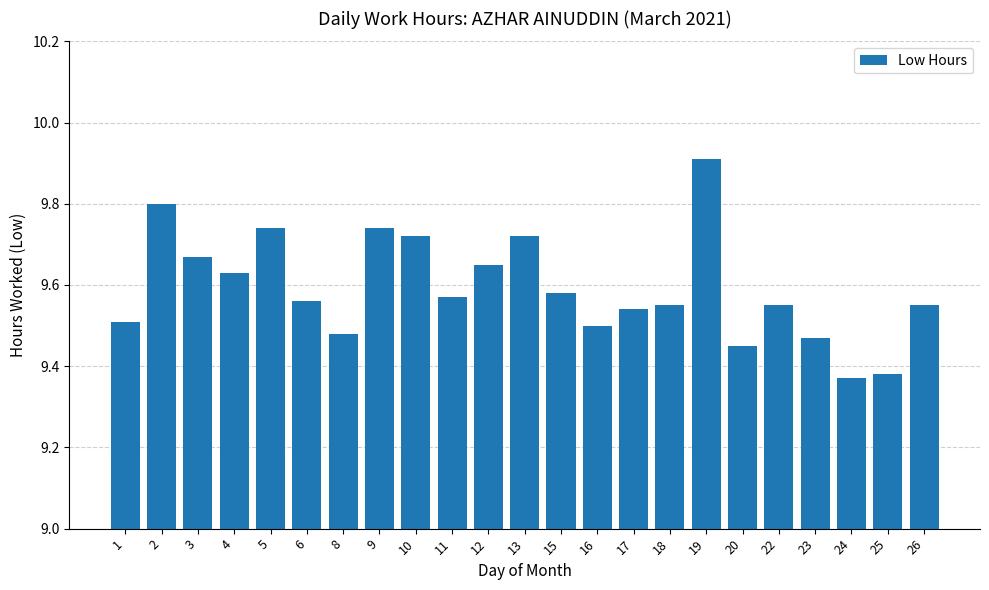

True or false: the data shows 4.6 at 16.

False